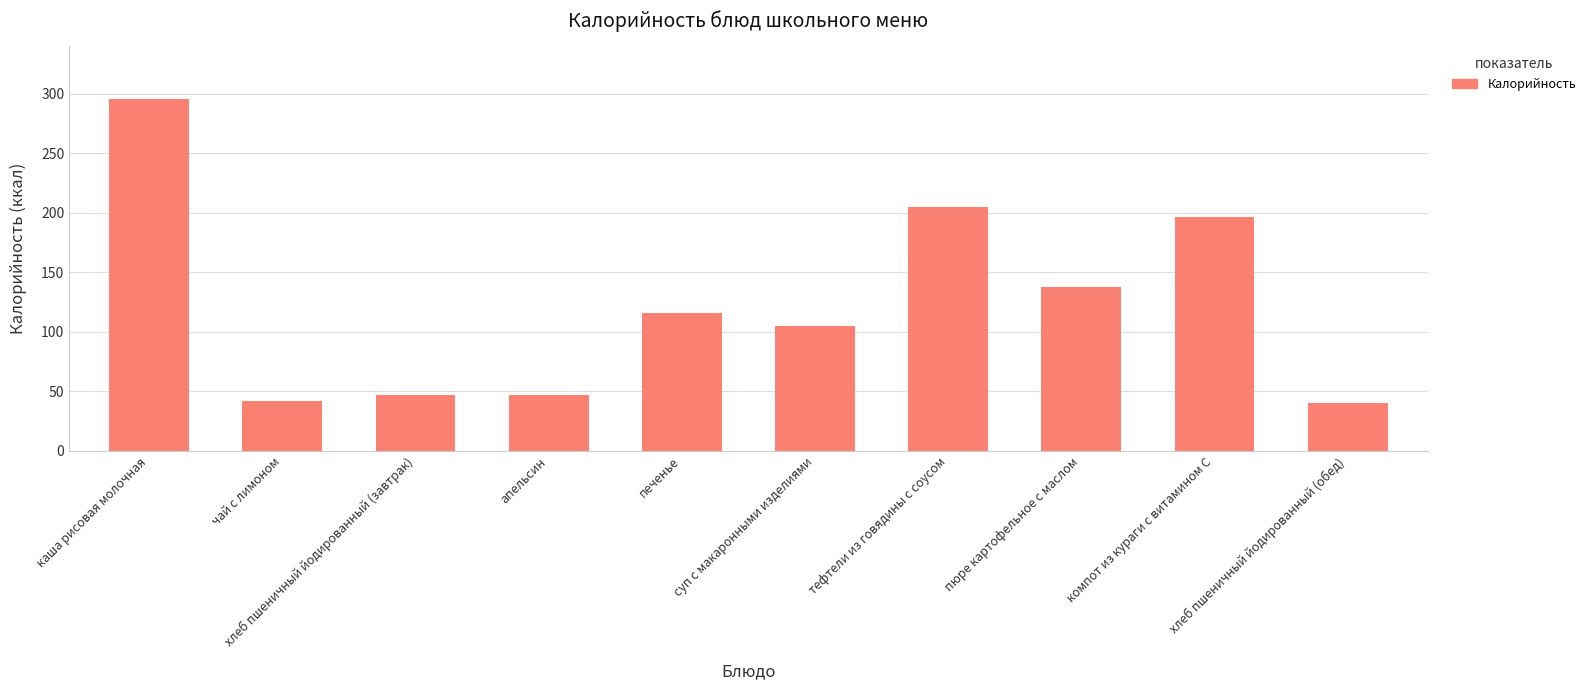

What is the label of the 7th bar from the left?

тефтели из говядины с соусом